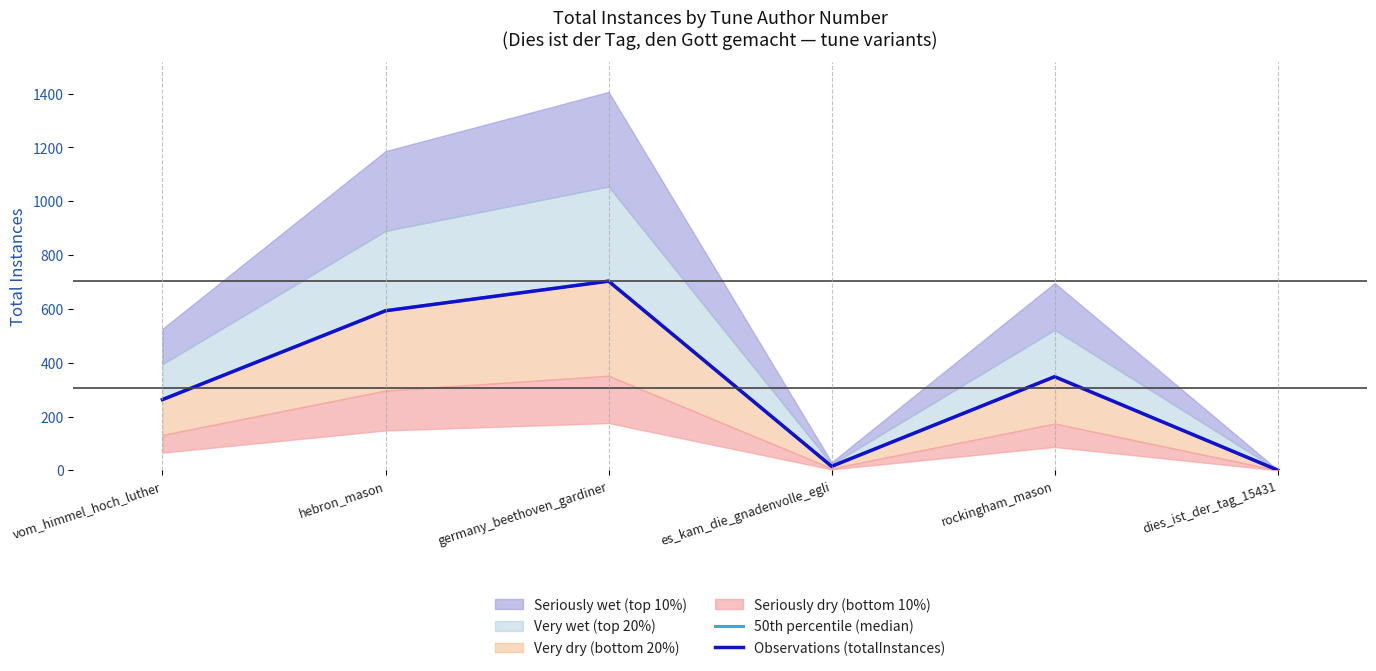

Between es_kam_die_gnadenvolle_egli and germany_beethoven_gardiner, which is larger?

germany_beethoven_gardiner